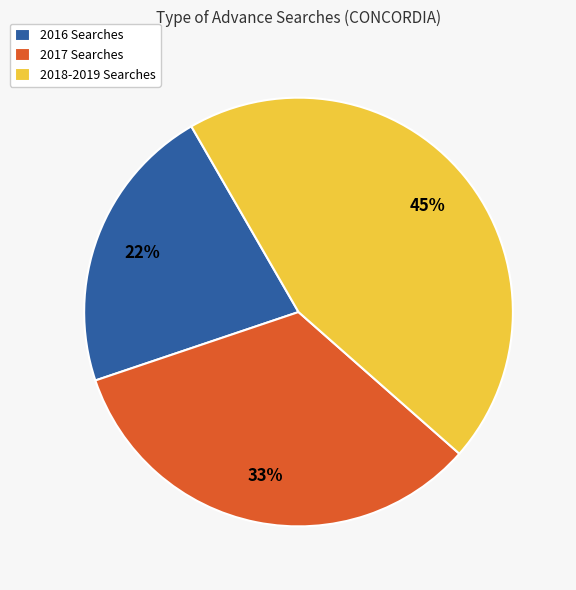

Does 2017 Searches represent more than half of the total?

No